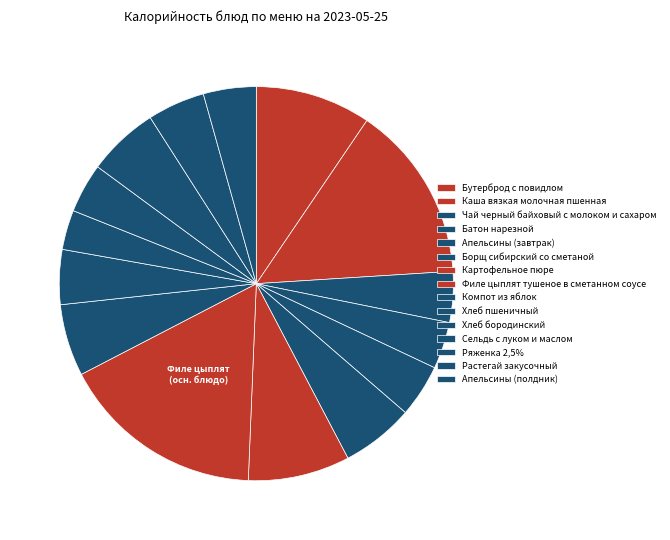

To the nearest percent, what is the average slice percentage?

7%